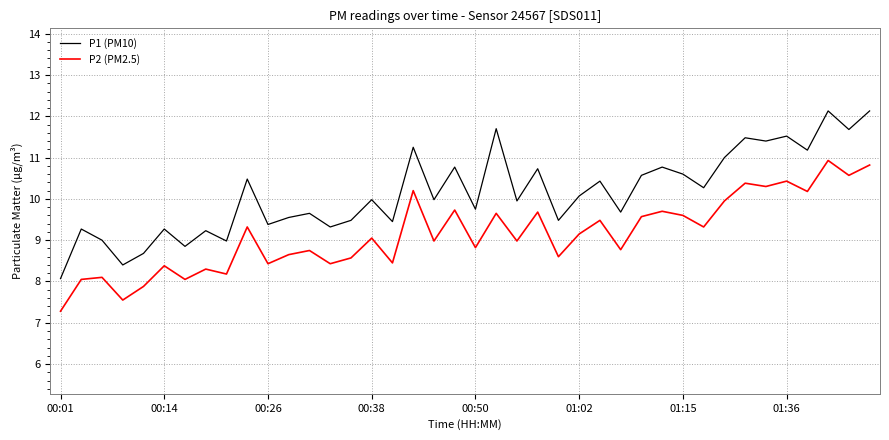

What is the smallest value displayed?

7.3